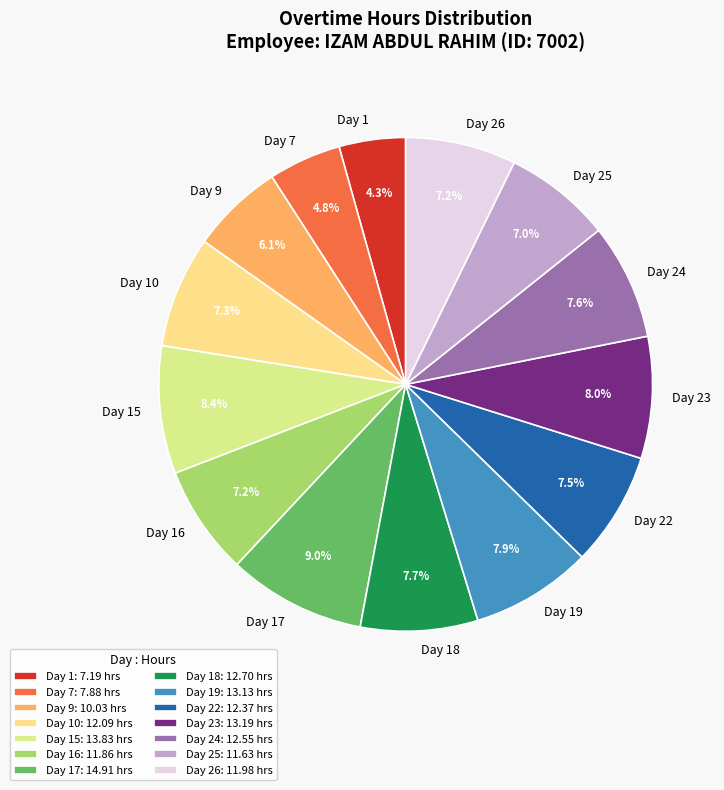

Is Day 22 the majority of the pie?

No